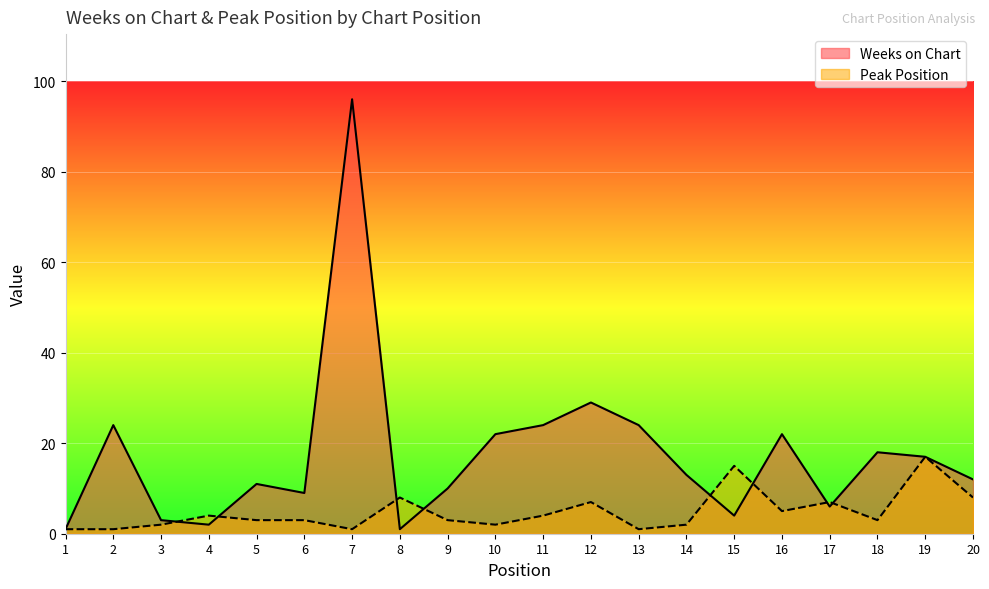

How many interior local valleys does the Weeks on Chart series have?

5